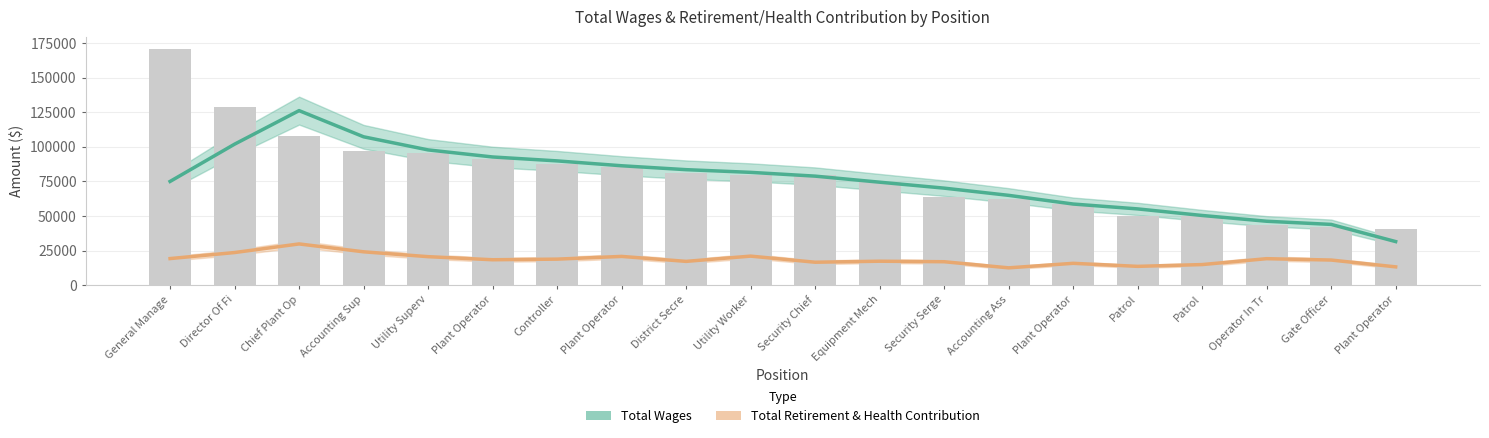

What is the sum of the values at District Secre and Utility Superv?

176531